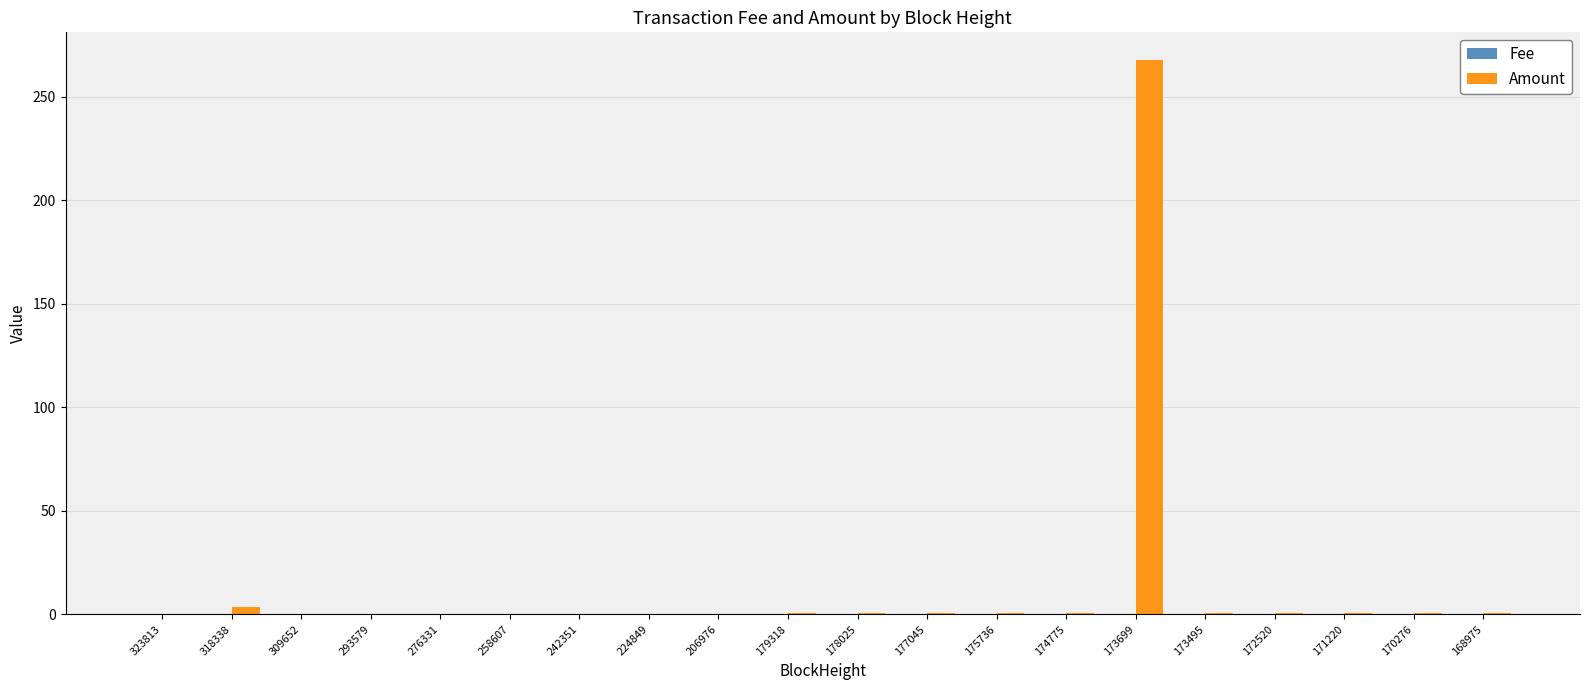

What is the sum of all Amount values?

277.3